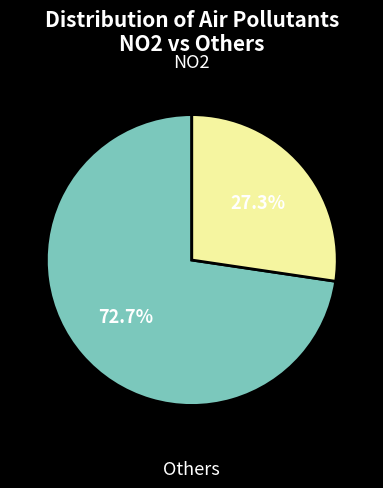

Is there a majority slice in this chart?

Yes